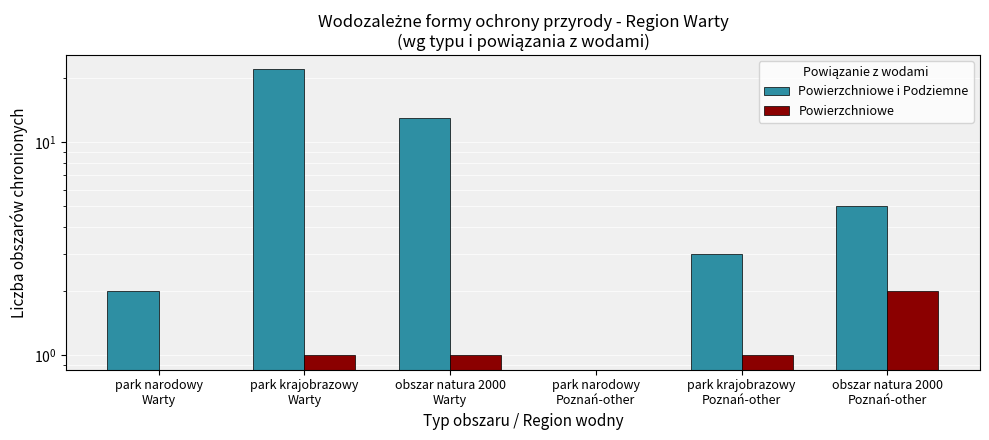

Rank the categories by Powierzchniowe value from lowest to highest.

park narodowy
Warty, park narodowy
Poznań-other, park krajobrazowy
Warty, obszar natura 2000
Warty, park krajobrazowy
Poznań-other, obszar natura 2000
Poznań-other